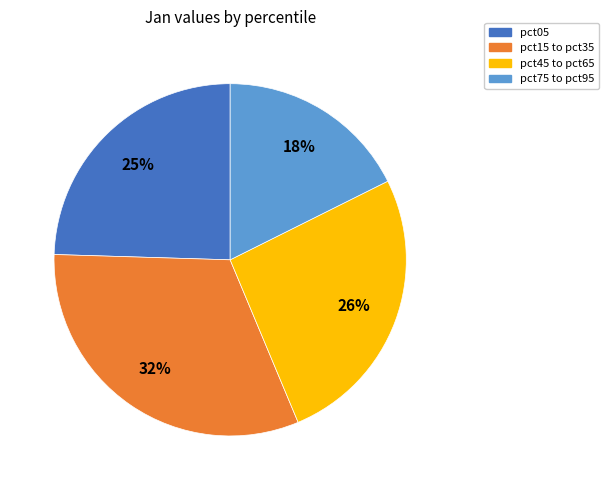

How many slices are in this pie chart?

4